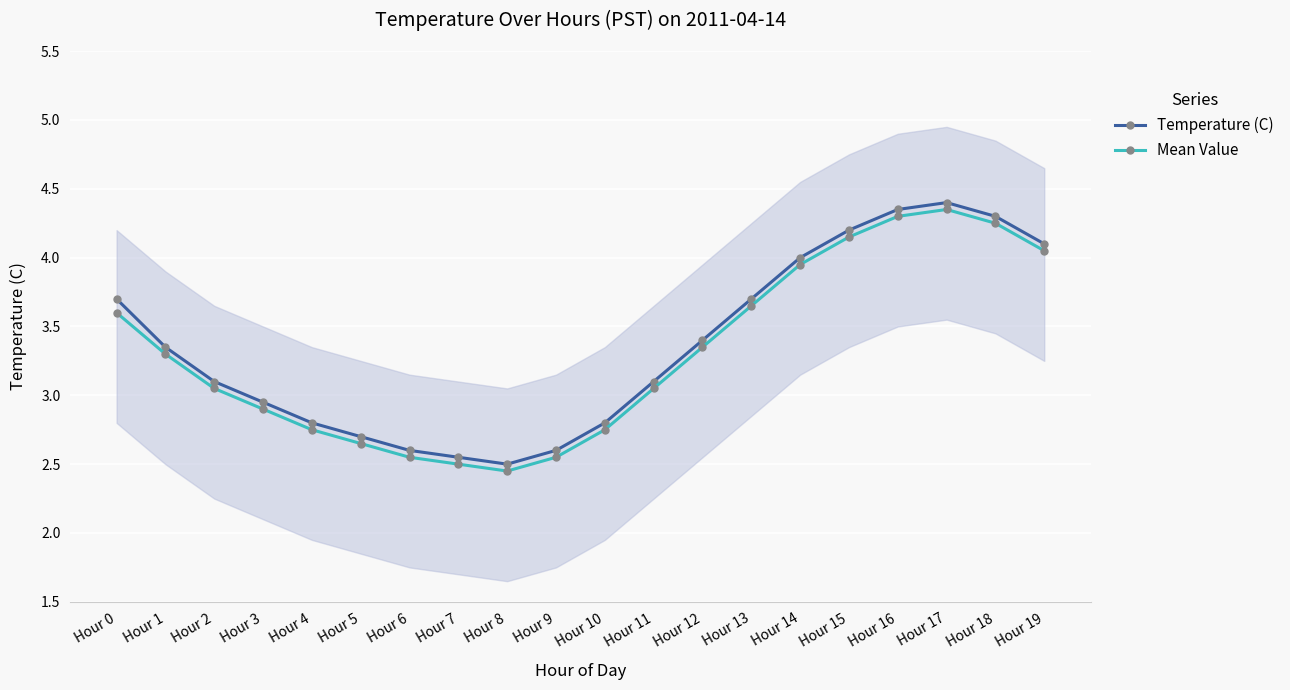

What is the difference between the maximum and second lowest values in the Mean Value series?

1.8